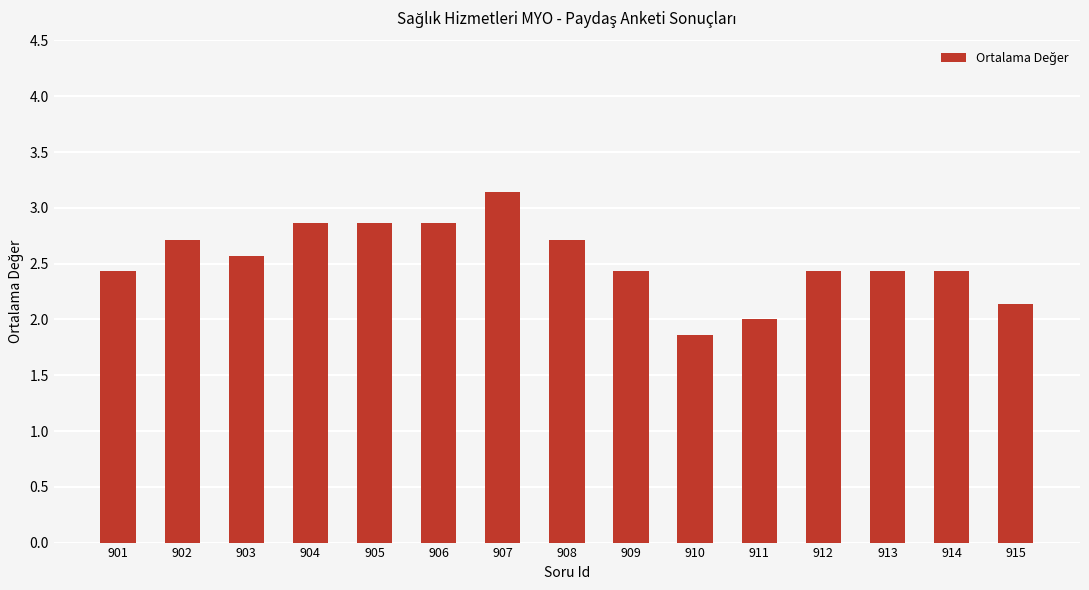

What is the average value?

2.5